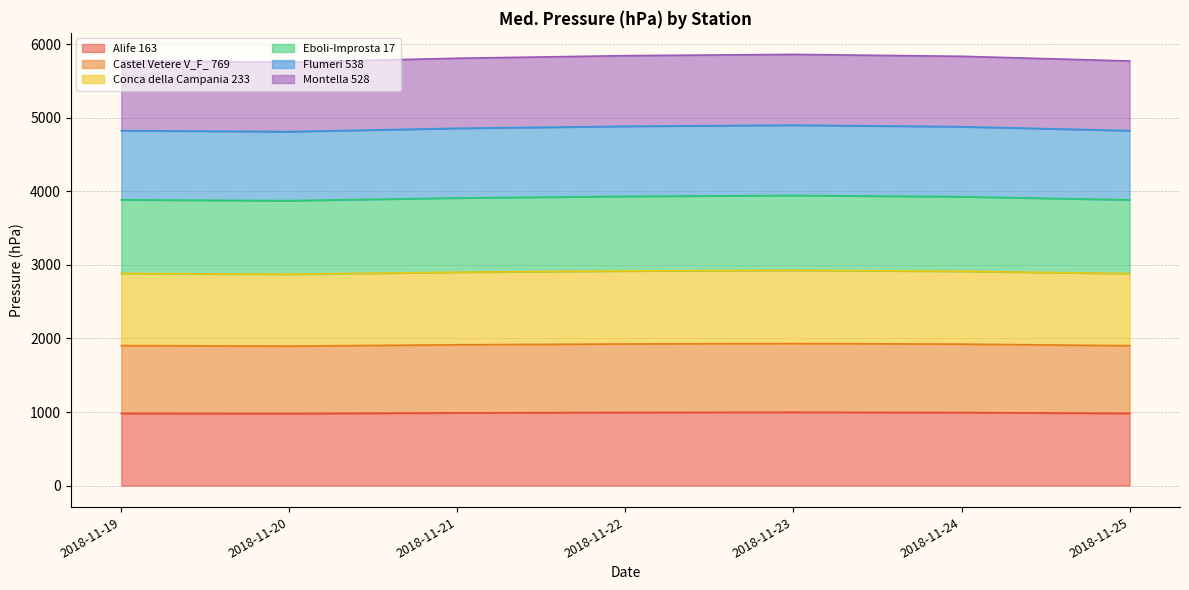

The Montella 528 series shows 5811.0 at 2018-11-21. True or false?

True